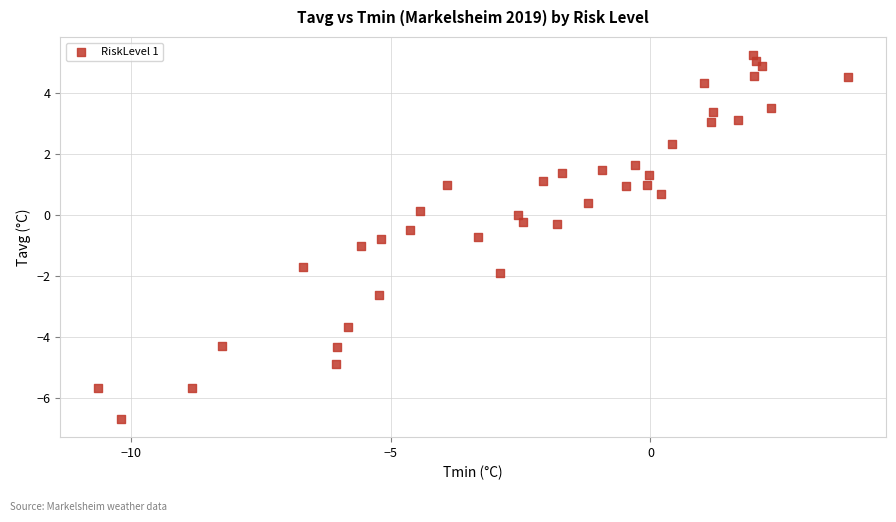

What is the range of X values (max minus min)?

14.5